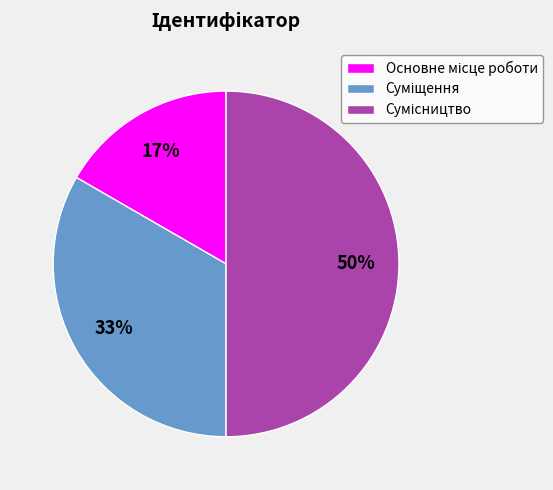

To the nearest percent, what is the average slice percentage?

33%